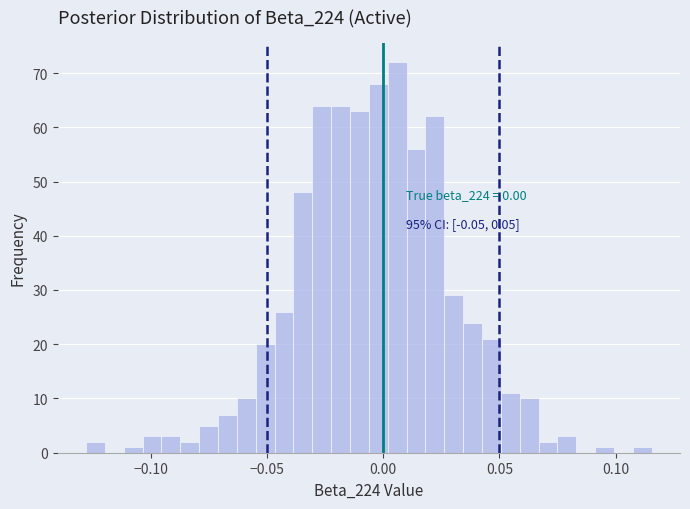

Read against the x-axis, roughly where is the centre of the tallest bar?

0.005